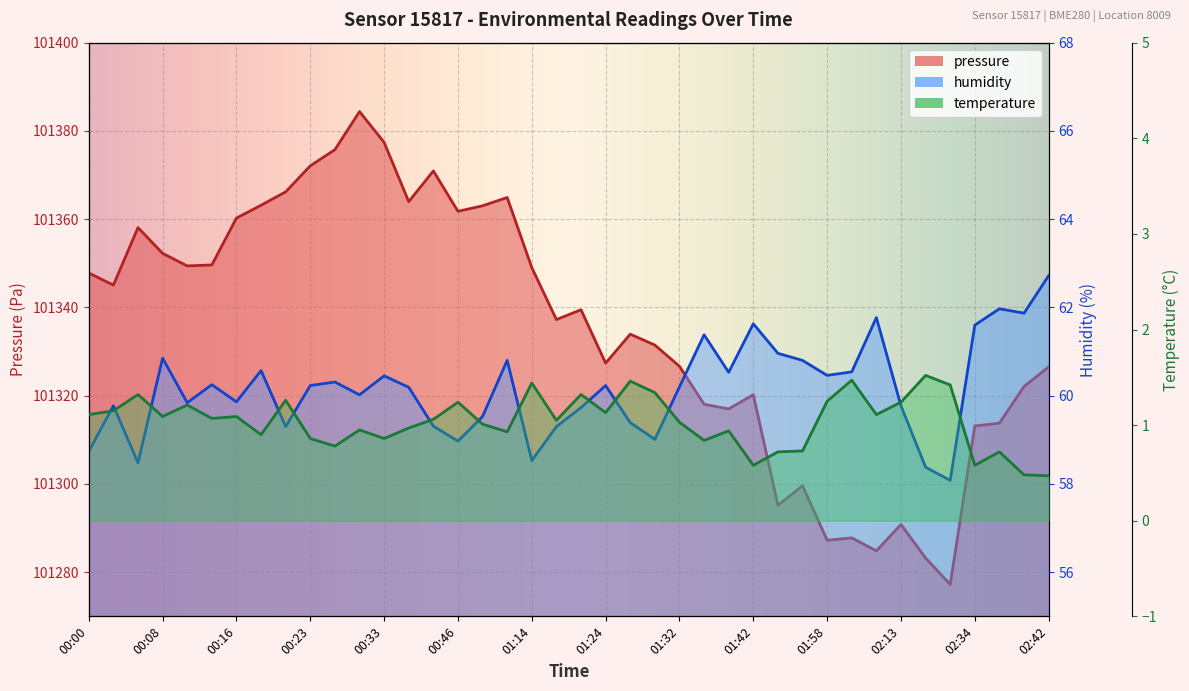

At how many categories does at least one series exceed 49072?

40